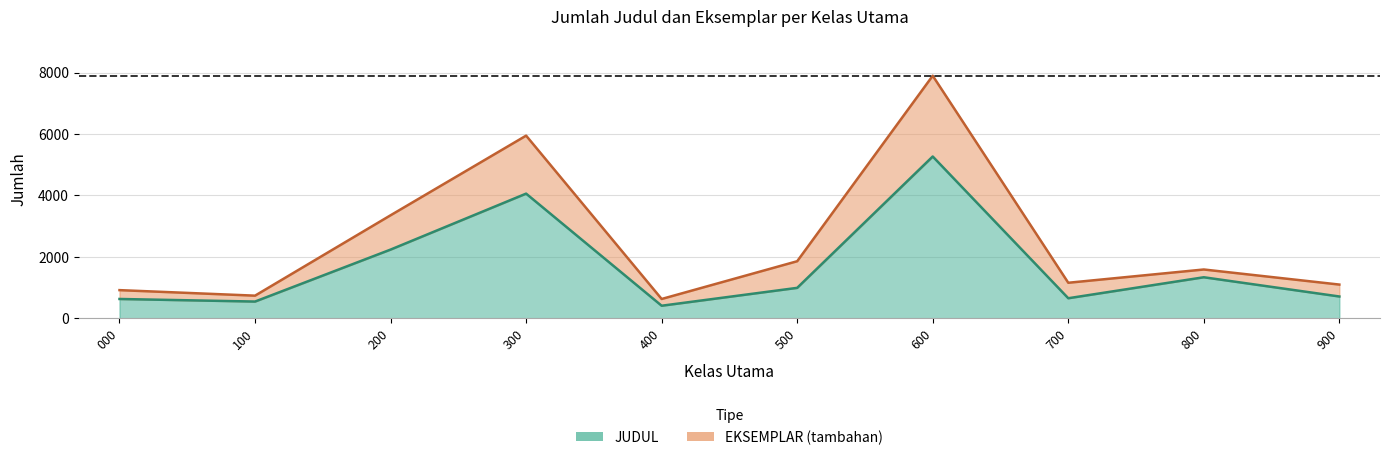

How many lines are shown in the chart?

2